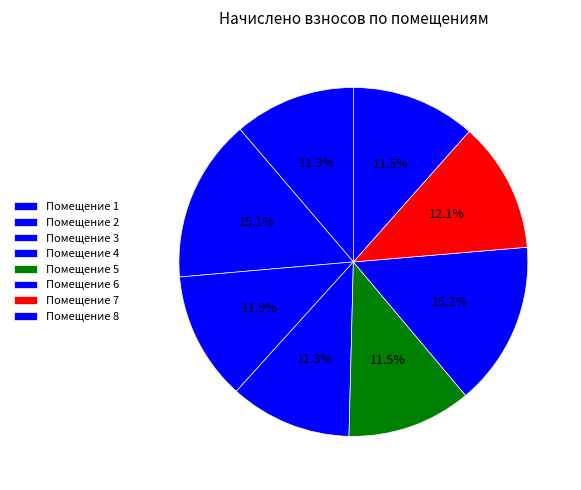

How many segments does this pie chart have?

8